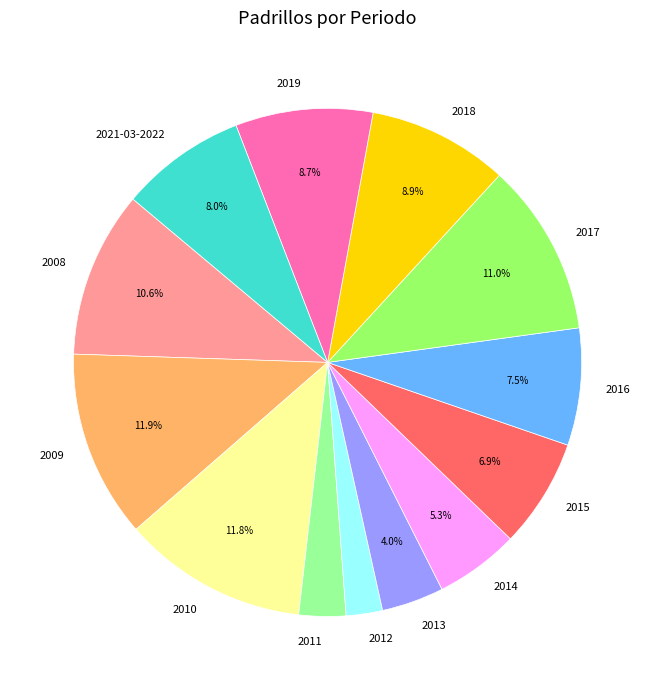

To the nearest percent, what is the difference between the 2009 and 2016 slice percentages?

4%